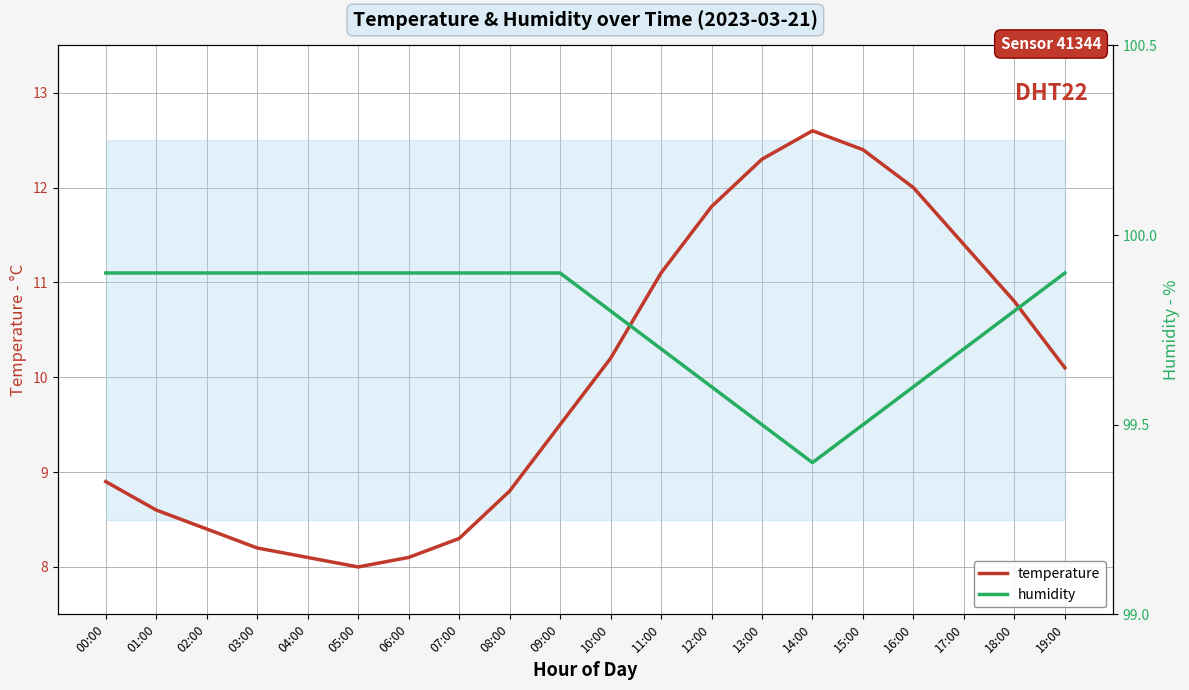

What is the label of the 12th point from the right?

08:00